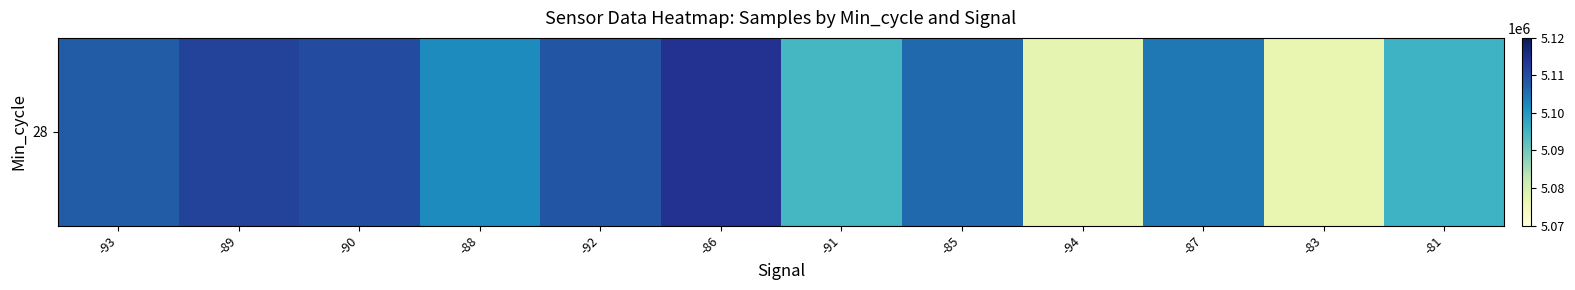

Where does the data first go above 5106081?

-93